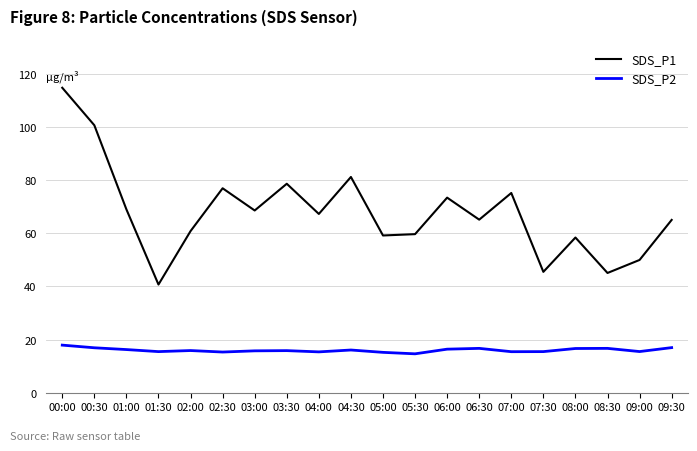

Rank the series by their average value, from highest to lowest.

SDS_P1, SDS_P2